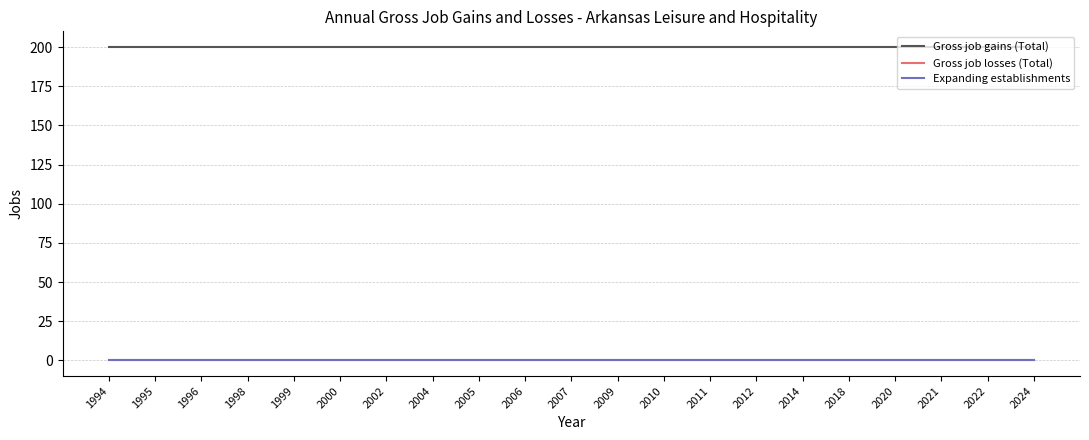

Reading right to left, transcribe all the data shown in this chart.

Gross job gains (Total): 200	200	200	200	200	200	200	200	200	200	200	200	200	200	200	200	200	200	200	200	200
Gross job losses (Total): 0	0	0	0	0	0	0	0	0	0	0	0	0	0	0	0	0	0	0	0	0
Expanding establishments: 0	0	0	0	0	0	0	0	0	0	0	0	0	0	0	0	0	0	0	0	0